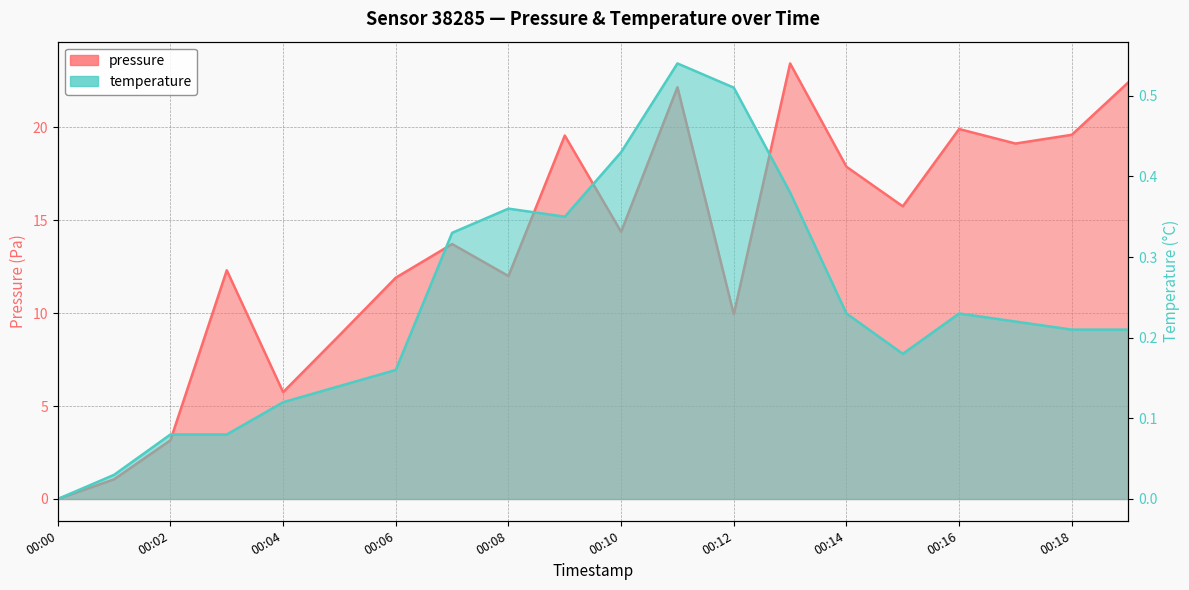

What is the difference between the highest and lowest values at 00:11?

21.6